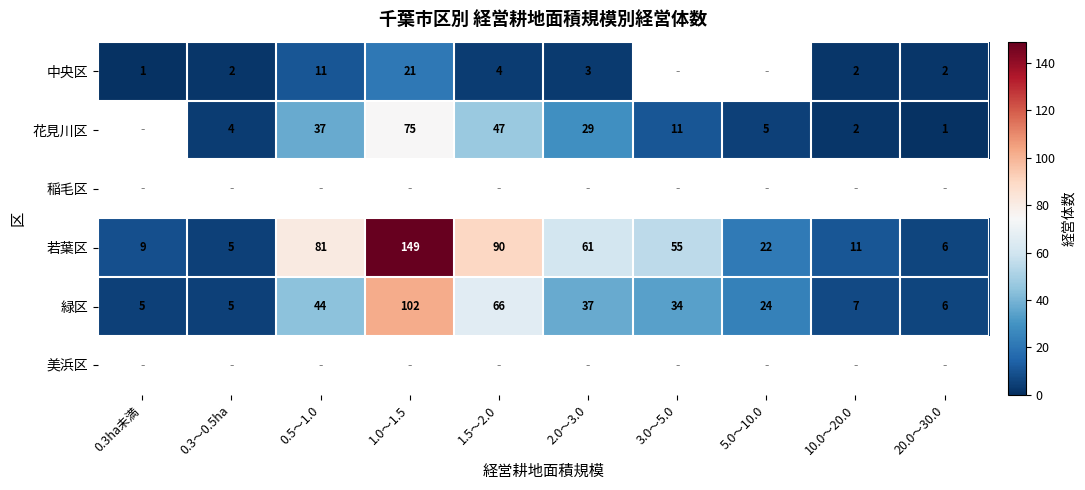

The value of 花見川区 at 10.0～20.0 is 1.0. True or false?

False